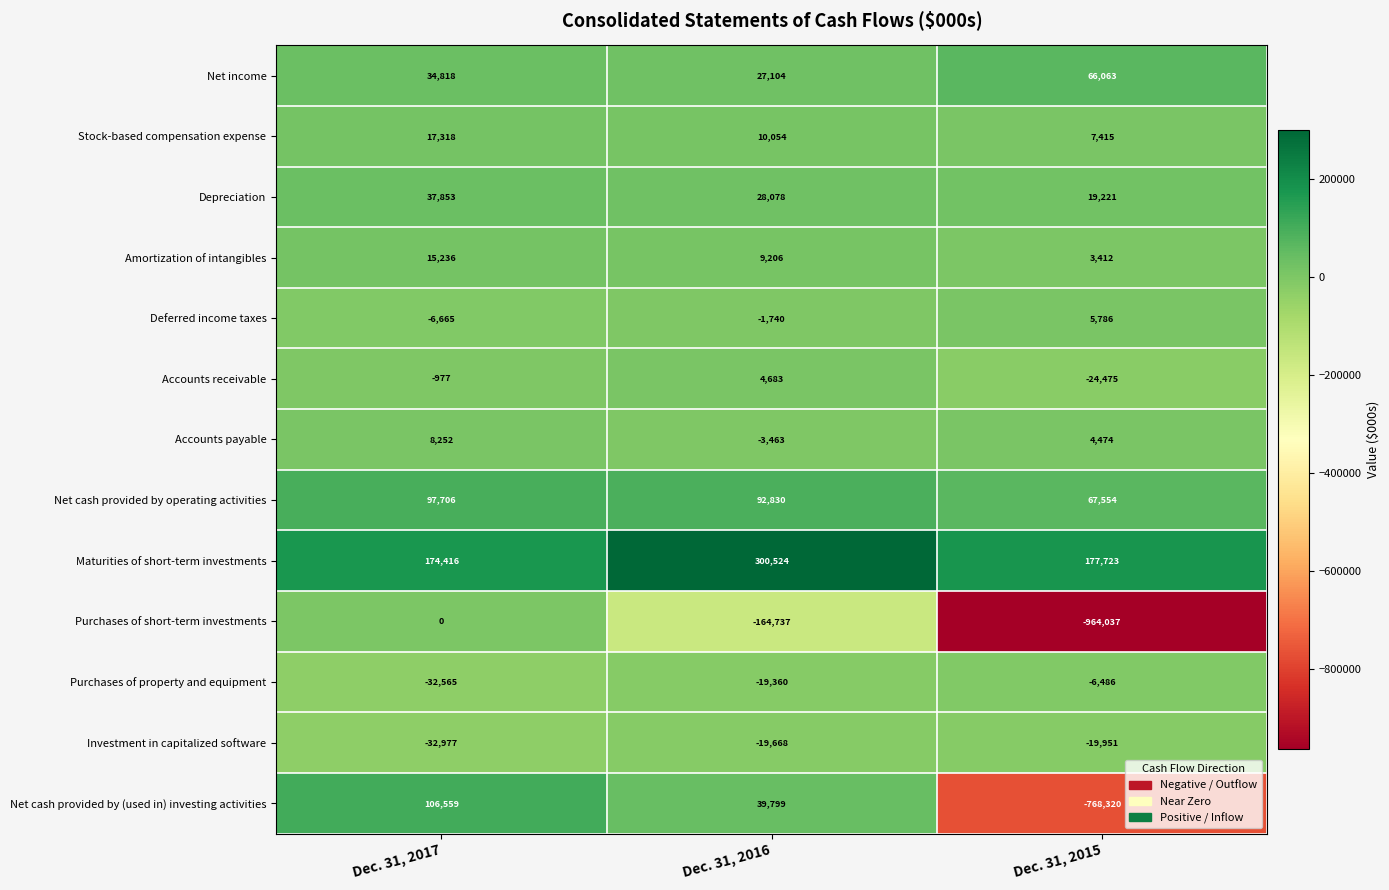

At which category is the sum across all series the highest?

Dec. 31, 2017